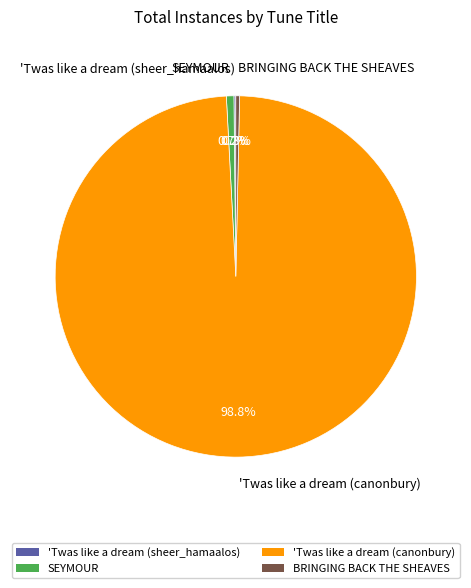

What portion of the pie excludes SEYMOUR?

99.3%